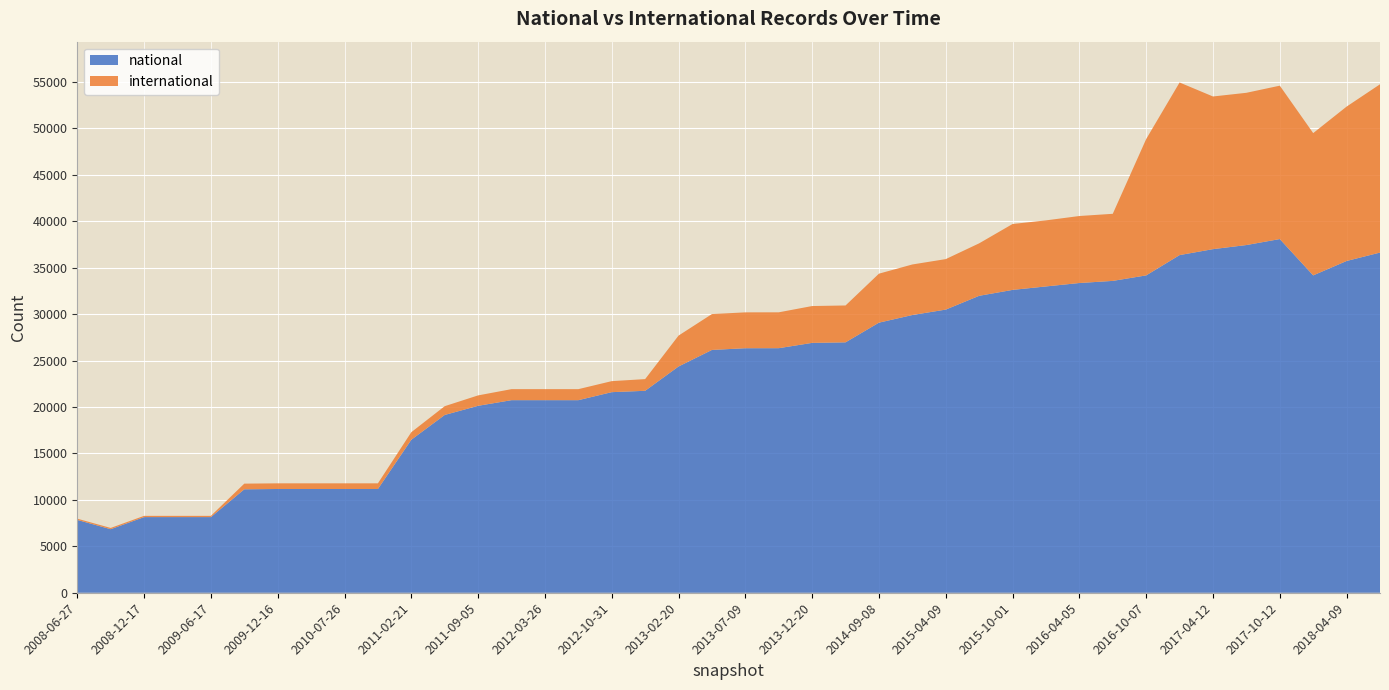

Reading right to left, transcribe all the data shown in this chart.

national: 36633	35727	34176	38088	37443	37002	36361	34175	33583	33354	32986	32613	31977	30493	29907	29086	26966	26908	26336	26332	26148	24365	21747	21601	20738	20739	20739	20131	19146	16477	11173	11173	11173	11173	11140	8146	8146	8146	6844	7843
international: 18121	16624	15321	16517	16395	16439	18587	14681	7224	7215	7113	7096	5650	5436	5444	5275	3970	3966	3862	3862	3862	3326	1259	1186	1186	1186	1186	1121	944	812	609	609	609	609	609	134	134	134	134	134